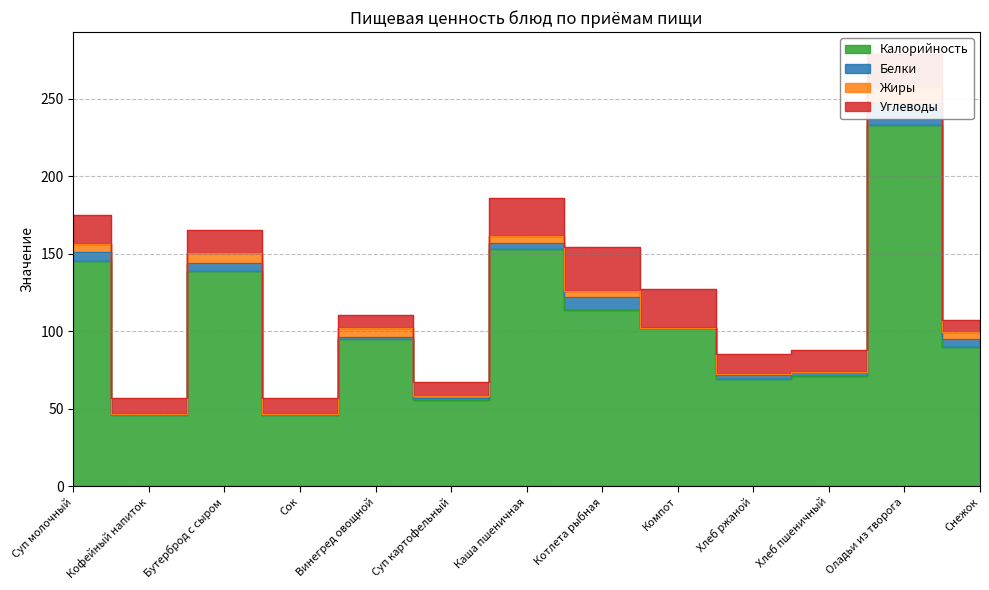

At which category does the chart reach its minimum across all series?

Компот